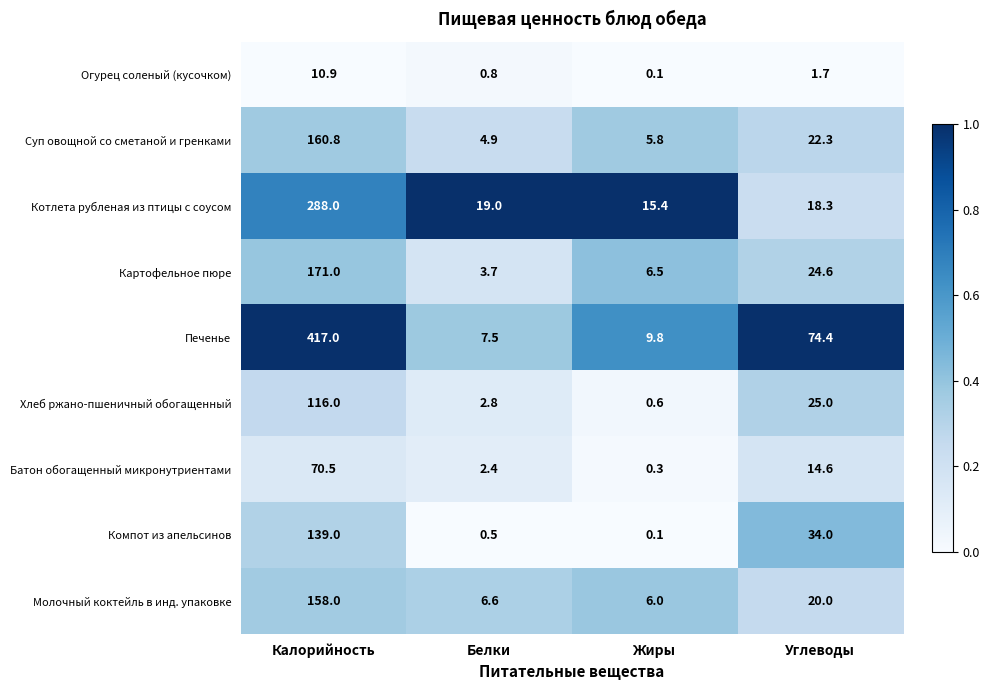

Is the value of Огурец соленый (кусочком) at Белки greater than the value of Батон обогащенный микронутриентами at Жиры?

Yes